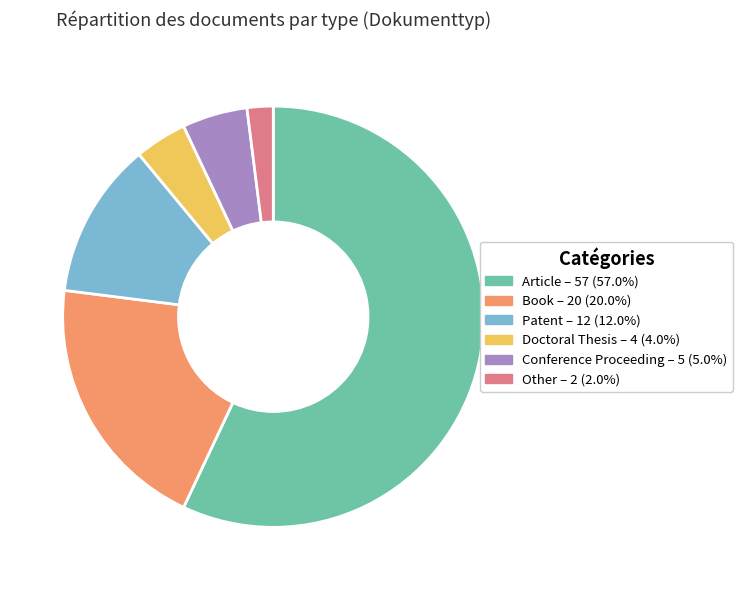

What is the majority slice?

Article